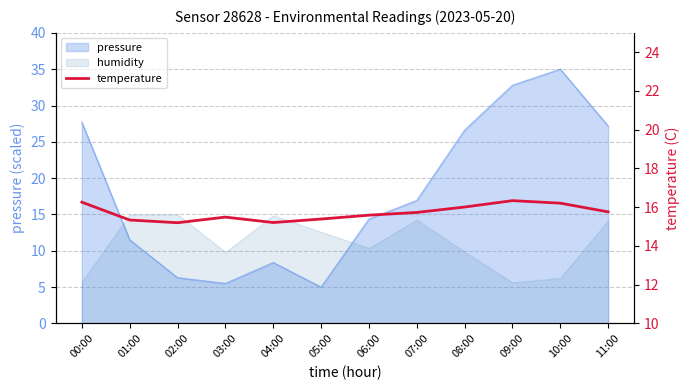

What position from the right is 05:00?

7